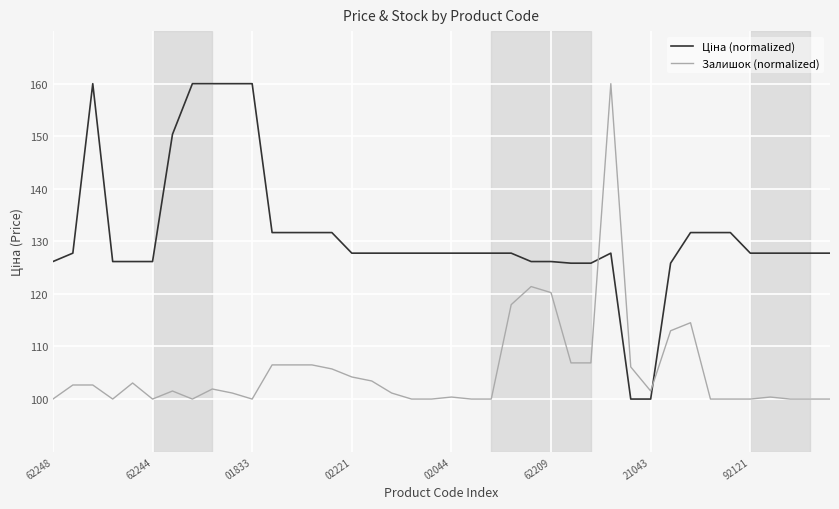

What is the lowest value of the Залишок (normalized) series?

100.0